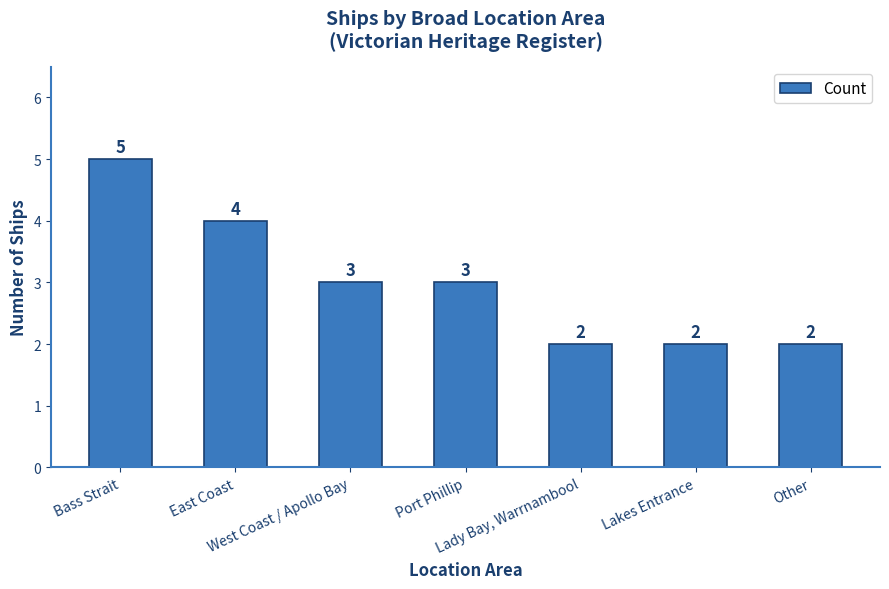

What is the greatest value displayed?

5